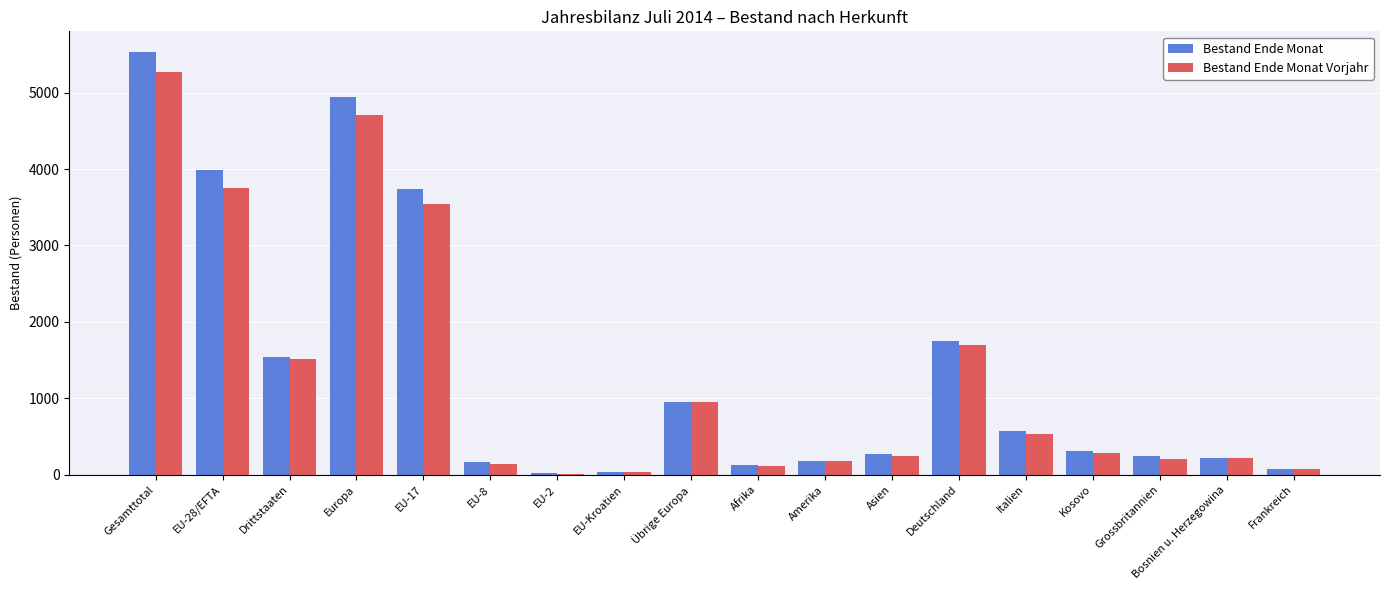

Which series changed the most between Übrige Europa and Frankreich?

Bestand Ende Monat Vorjahr